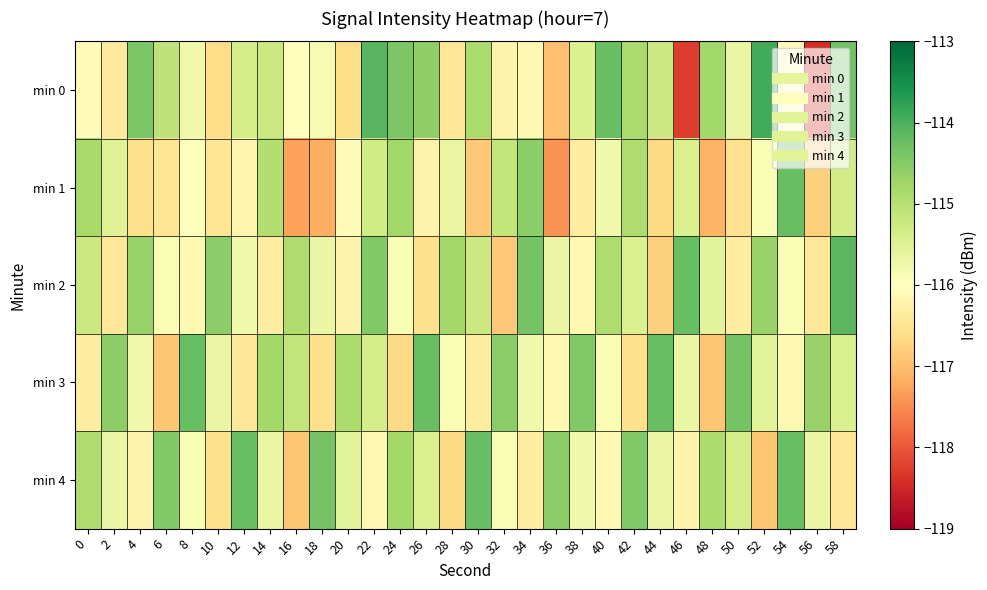

Reading left to right, what are all the values shown in this chart?

min 0: 0=-116.1	2=-116.4	4=-114.4	6=-115.1	8=-115.8	10=-116.6	12=-115.4	14=-115.2	16=-116.0	18=-115.9	20=-116.6	22=-114.1	24=-114.4	26=-114.6	28=-116.4	30=-114.9	32=-116.2	34=-116.1	36=-117.0	38=-115.4	40=-114.3	42=-114.9	44=-115.2	46=-118.3	48=-114.8	50=-115.7	52=-113.9	54=-116.1	56=-118.4	58=-114.3
min 1: 0=-114.8	2=-115.5	4=-116.6	6=-116.5	8=-116.0	10=-116.5	12=-116.2	14=-115.0	16=-117.3	18=-117.2	20=-116.0	22=-115.3	24=-114.8	26=-116.2	28=-115.7	30=-116.9	32=-115.1	34=-114.6	36=-117.4	38=-116.3	40=-115.8	42=-114.9	44=-116.7	46=-115.4	48=-117.1	50=-116.6	52=-115.9	54=-114.2	56=-116.8	58=-115.3
min 2: 0=-115.2	2=-116.5	4=-114.7	6=-115.9	8=-116.1	10=-114.6	12=-115.8	14=-116.3	16=-114.9	18=-115.7	20=-116.2	22=-114.5	24=-115.9	26=-116.6	28=-114.8	30=-115.2	32=-116.9	34=-114.3	36=-115.7	38=-116.1	40=-114.9	42=-115.5	44=-116.8	46=-114.2	48=-115.6	50=-116.3	52=-114.7	54=-115.9	56=-116.5	58=-114.1
min 3: 0=-116.3	2=-114.6	4=-115.8	6=-116.9	8=-114.2	10=-115.7	12=-116.5	14=-114.8	16=-115.1	18=-116.6	20=-114.9	22=-115.3	24=-116.7	26=-114.2	28=-115.9	30=-116.3	32=-114.6	34=-115.8	36=-116.1	38=-114.5	40=-115.9	42=-116.6	44=-114.2	46=-115.7	48=-116.9	50=-114.3	52=-115.6	54=-116.1	56=-114.7	58=-115.5
min 4: 0=-114.9	2=-115.7	4=-116.2	6=-114.5	8=-115.9	10=-116.6	12=-114.2	14=-115.7	16=-116.9	18=-114.3	20=-115.6	22=-116.1	24=-114.8	26=-115.5	28=-116.7	30=-114.2	32=-115.9	34=-116.3	36=-114.6	38=-115.8	40=-116.1	42=-114.5	44=-115.7	46=-116.2	48=-114.9	50=-115.3	52=-116.9	54=-114.2	56=-115.7	58=-116.5